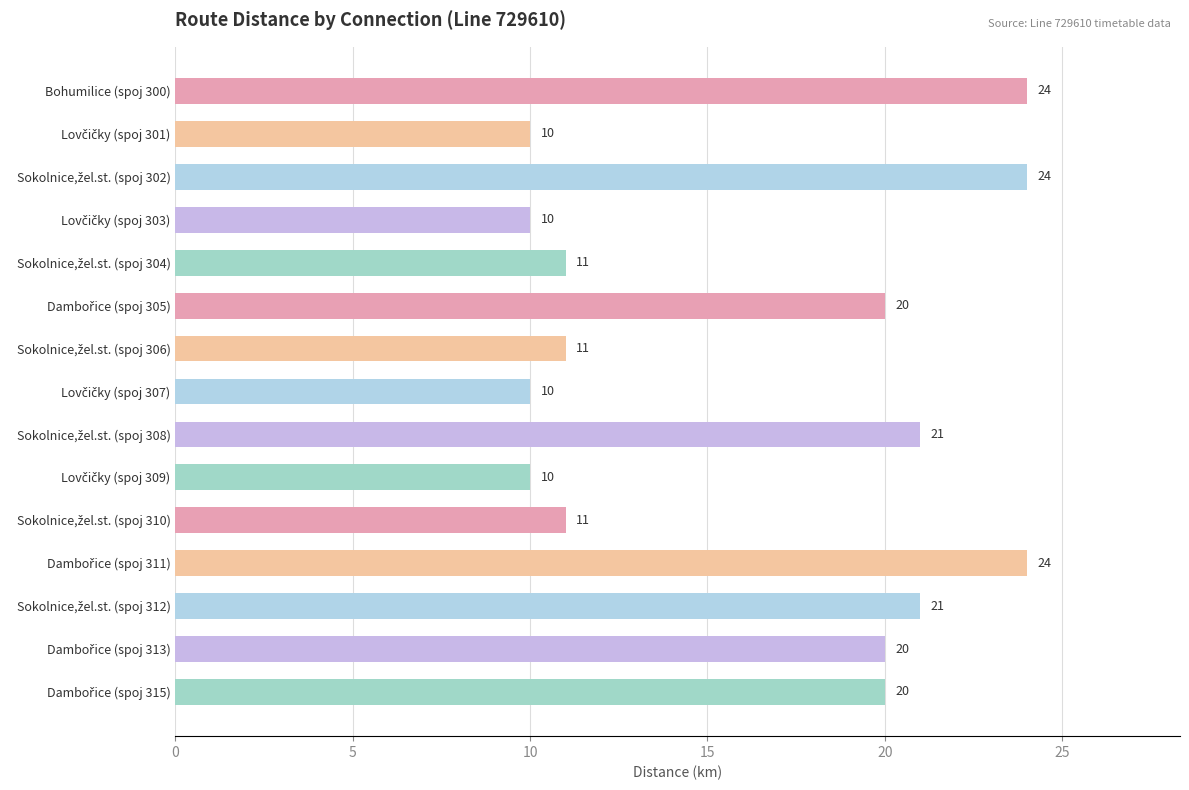

What is the value of the 11th bar from the top?

11